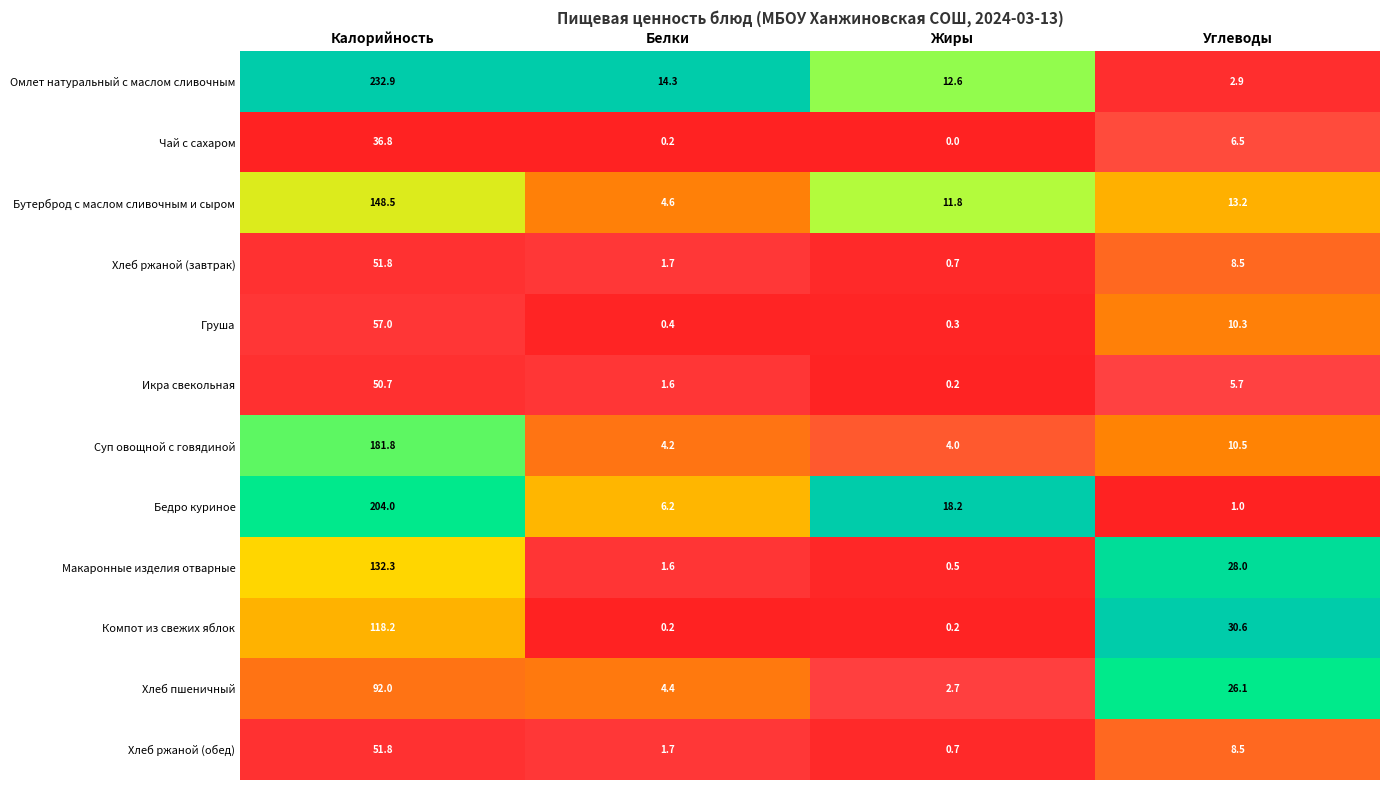

True or false: Груша has a value of 13.6 at Углеводы.

False